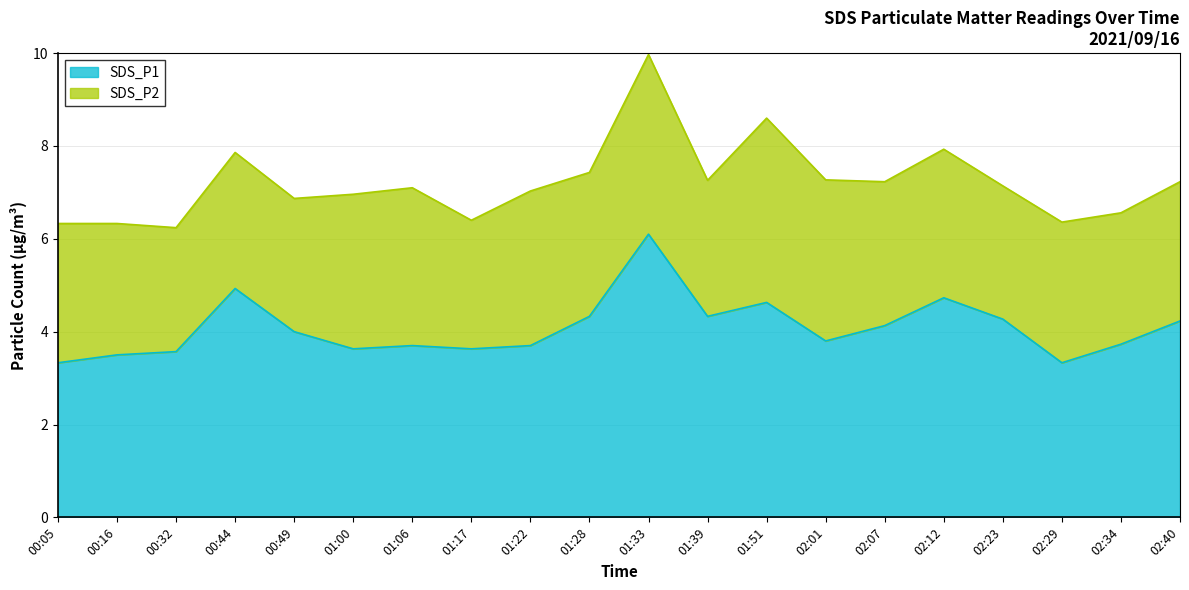

At which category is the sum across all series the highest?

01:33